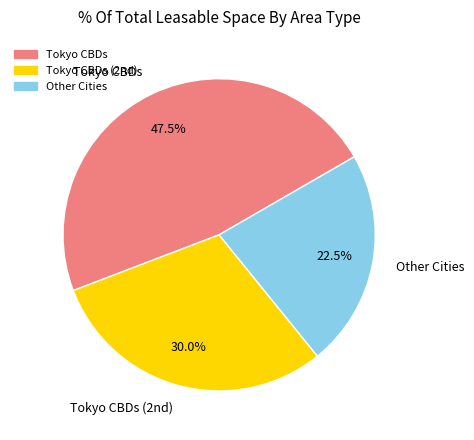

Is it true that Tokyo CBDs is 58% of the pie?

False